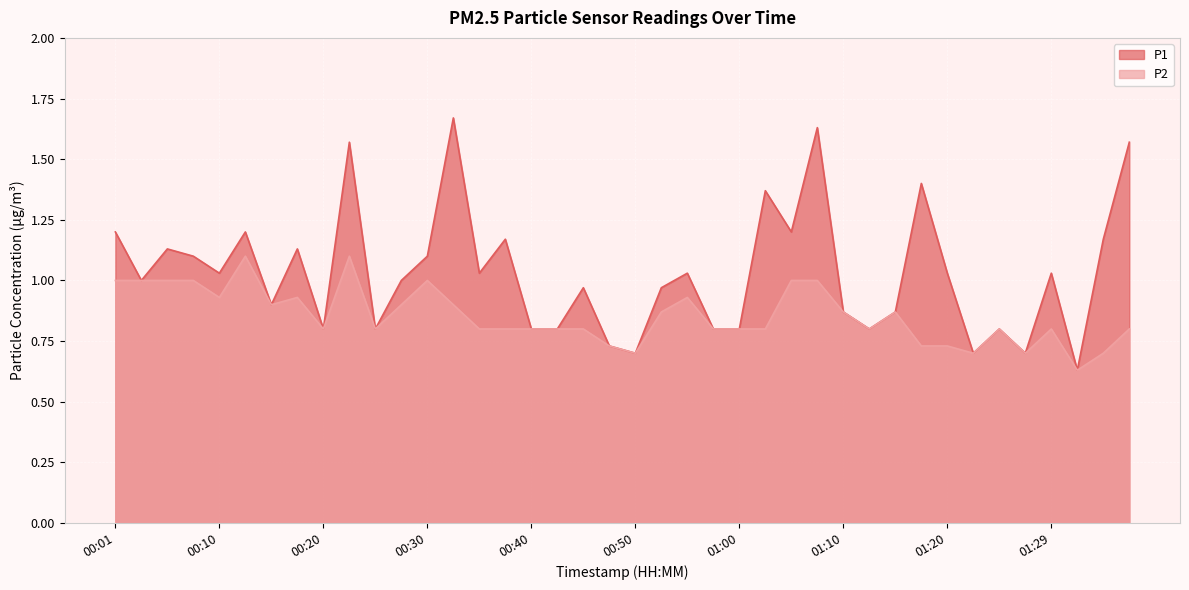

What is the difference between the highest and lowest values at 01:37?

0.8